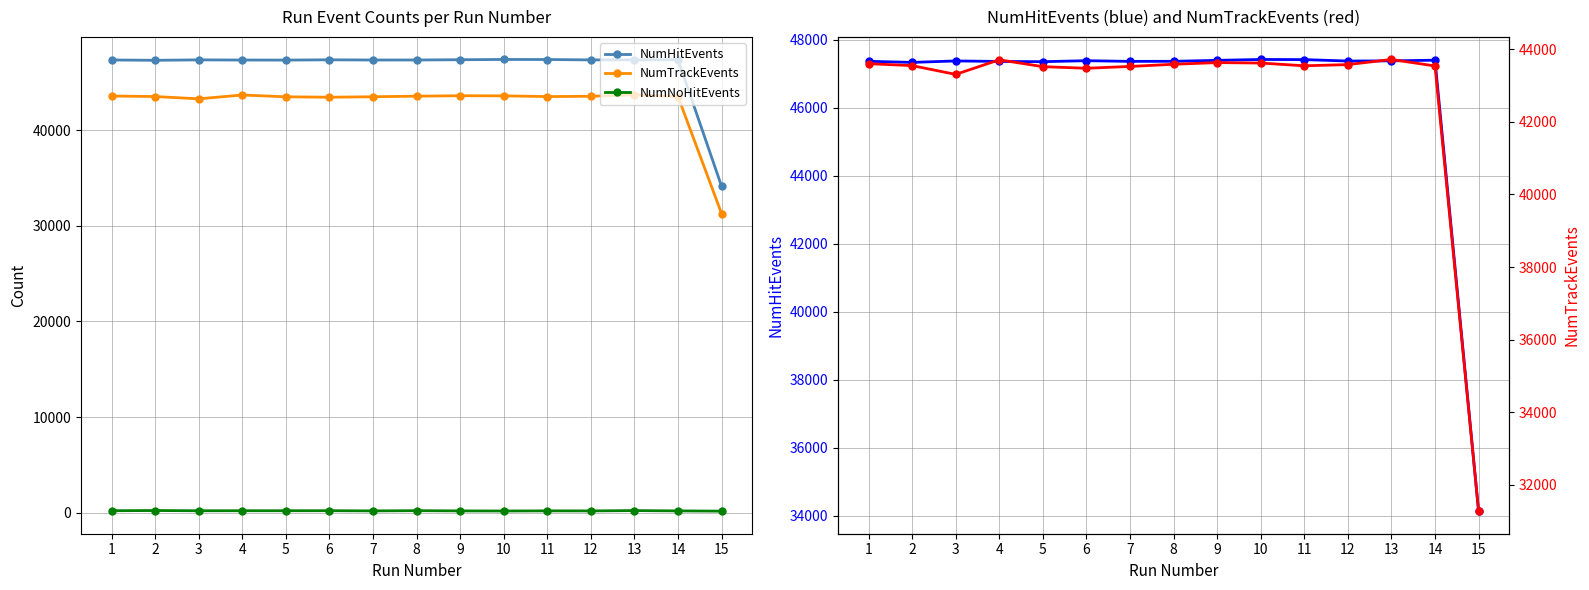

List the series in order of their peak value, highest first.

NumHitEvents, NumTrackEvents, NumNoHitEvents